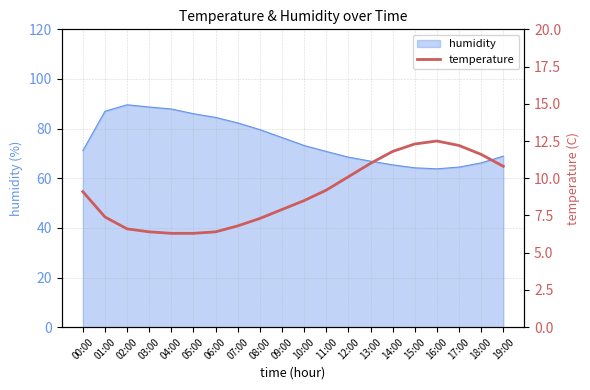

What is the difference between the values at 06:00 and 09:00?

1.5